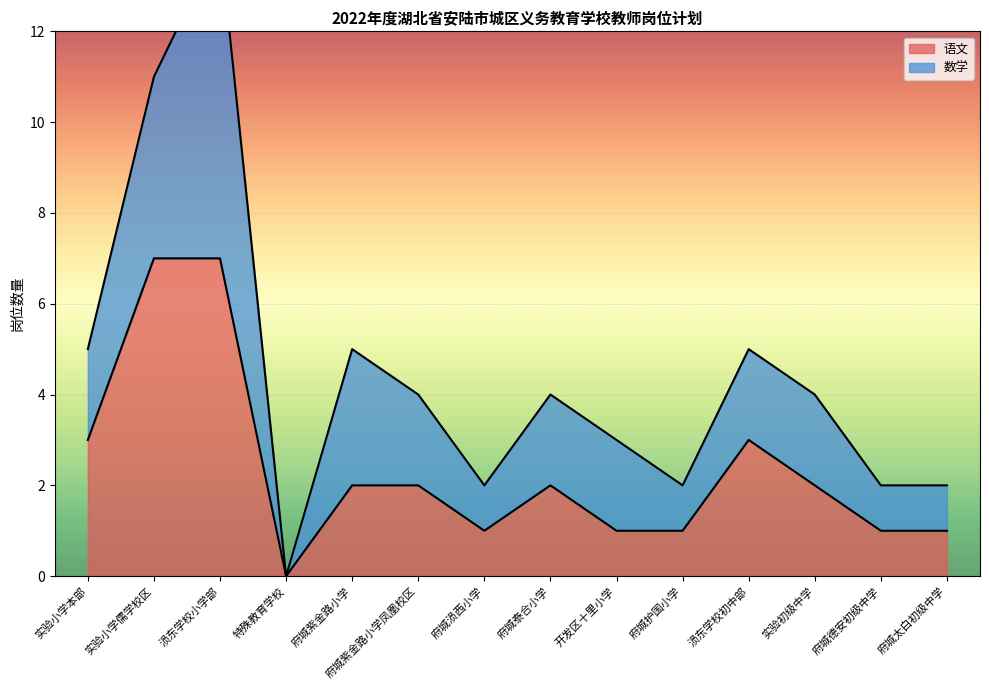

Which category has the lowest value in the 语文 series?

特殊教育学校